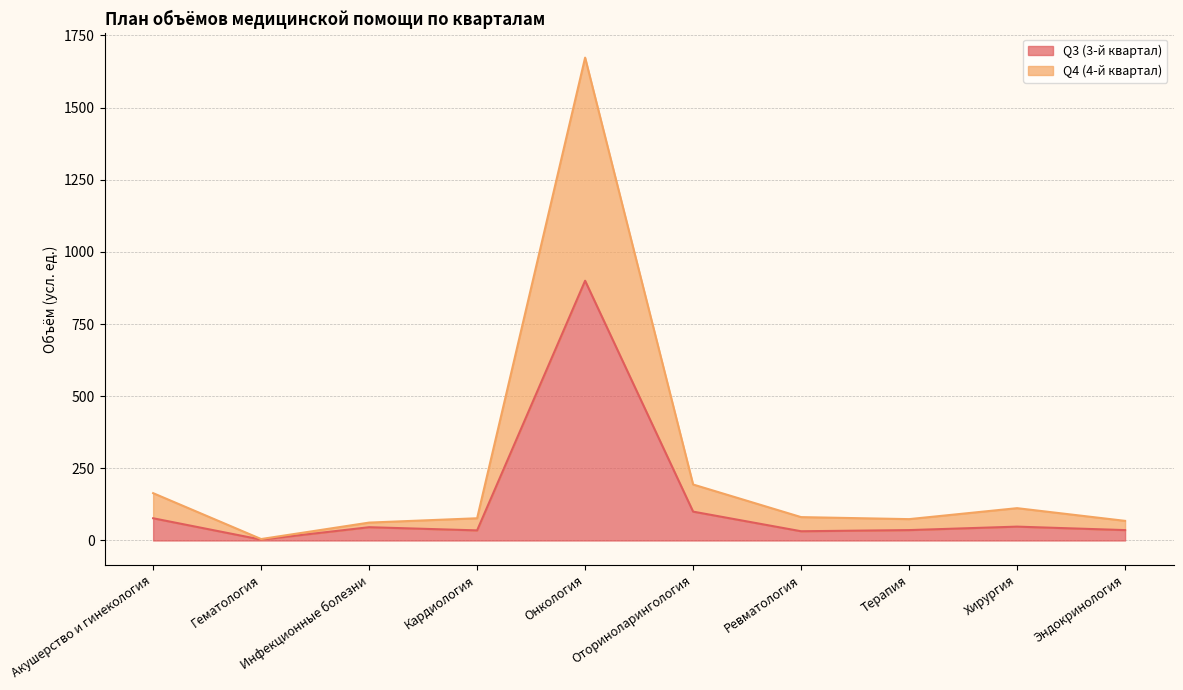

At Онкология, list the series in order from smallest to largest.

Q3 (3-й квартал), Q4 (4-й квартал)